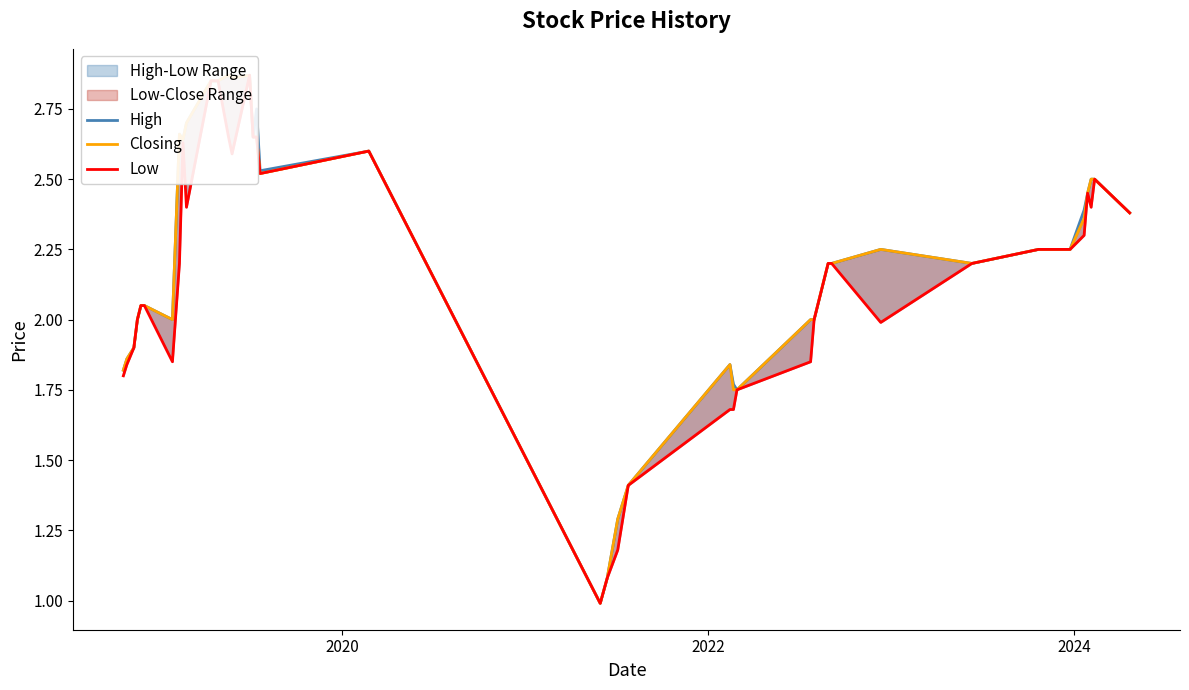

How many interior local valleys does the Low series have?

7